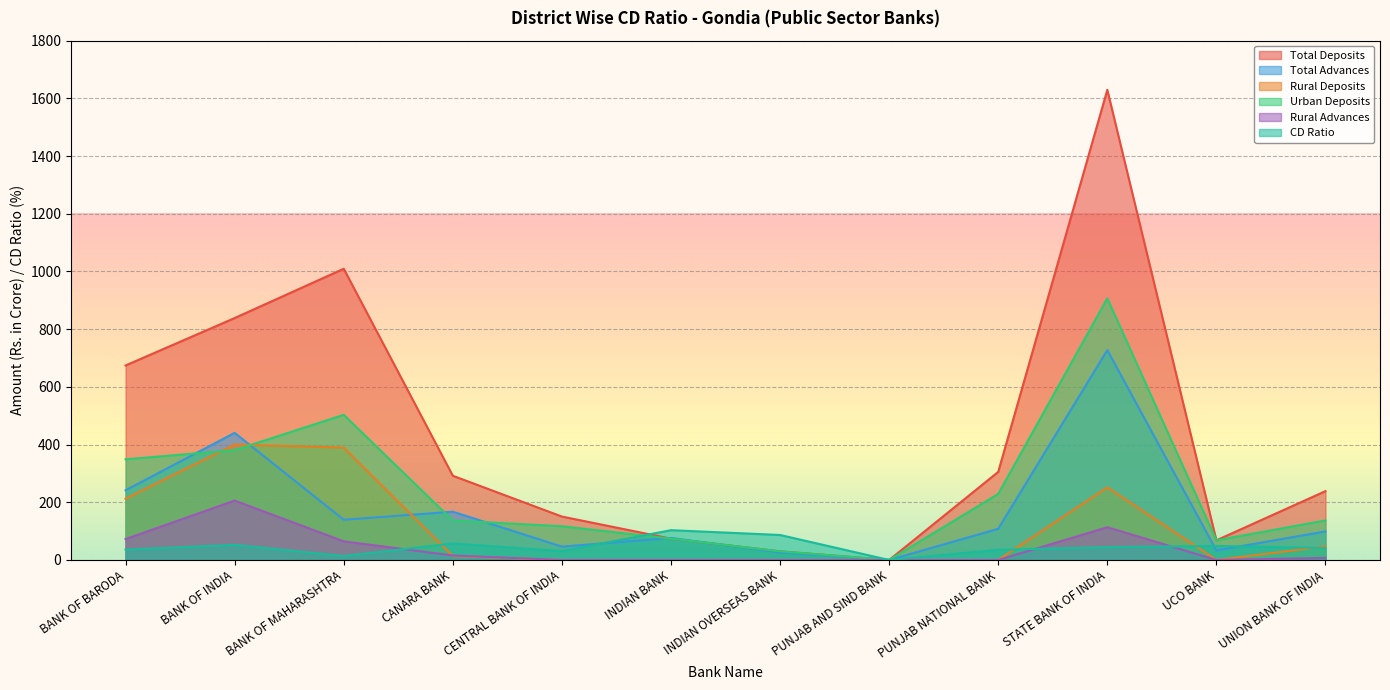

What is the label of the 6th point from the right?

INDIAN OVERSEAS BANK